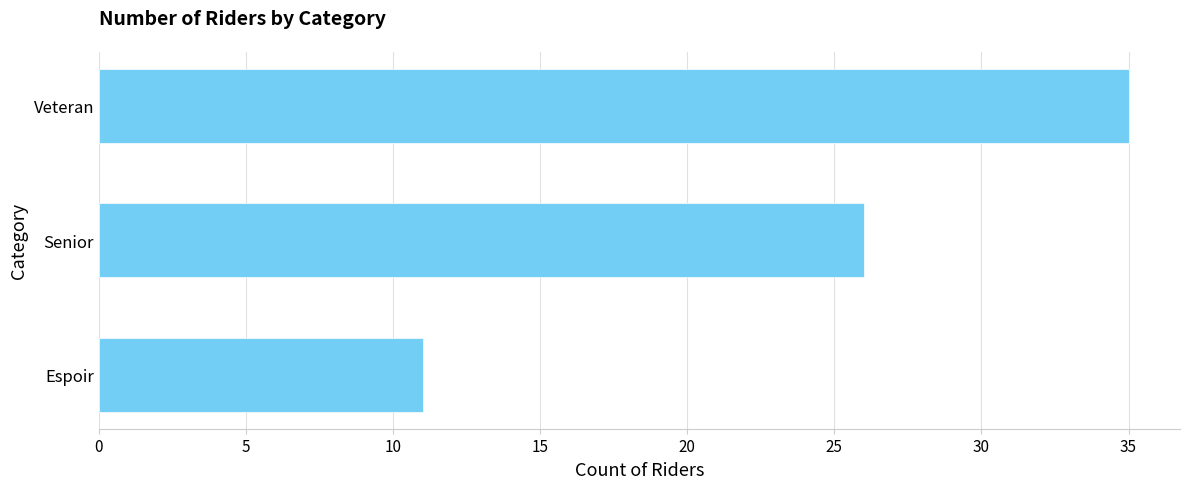

At which label is the value closest to 23?

Senior